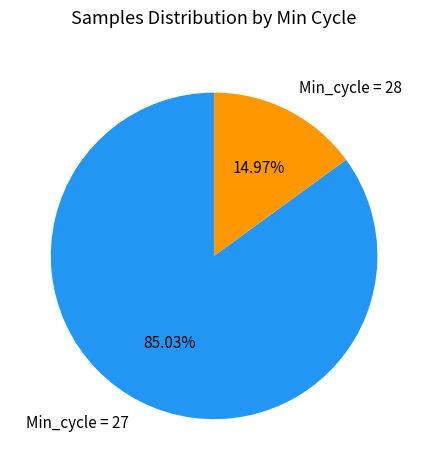

Do Min_cycle = 27 and Min_cycle = 28 together represent more than half of the pie?

Yes